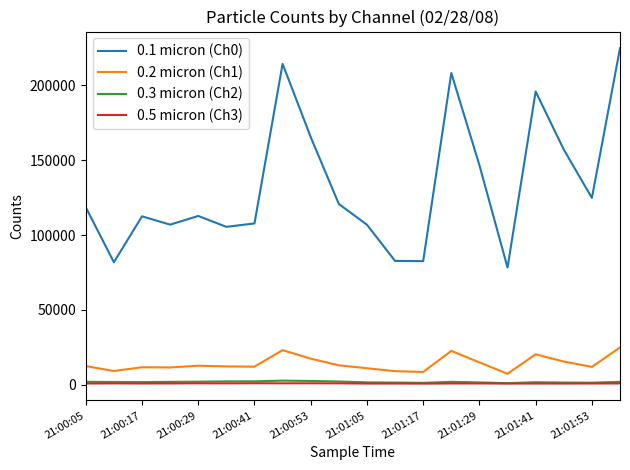

True or false: 0.3 micron (Ch2) and 0.1 micron (Ch0) cross at least once.

False